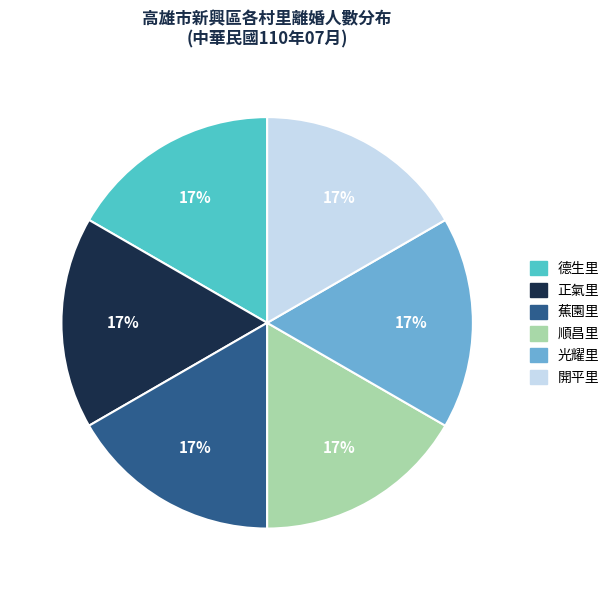

To the nearest percent, what is the average slice percentage?

17%